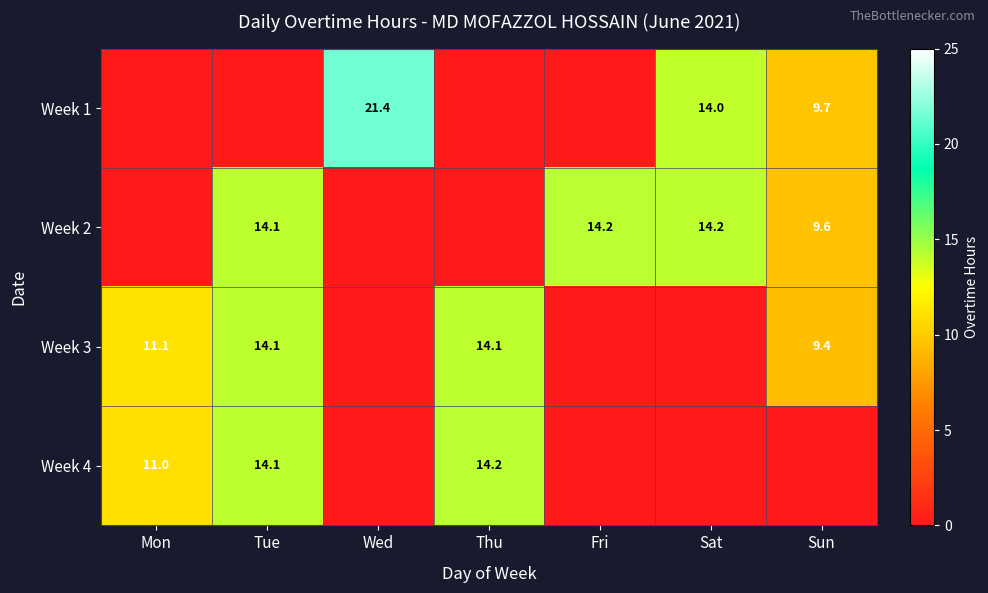

What is the sum of the Week 3 values at Mon and Sun?

20.5